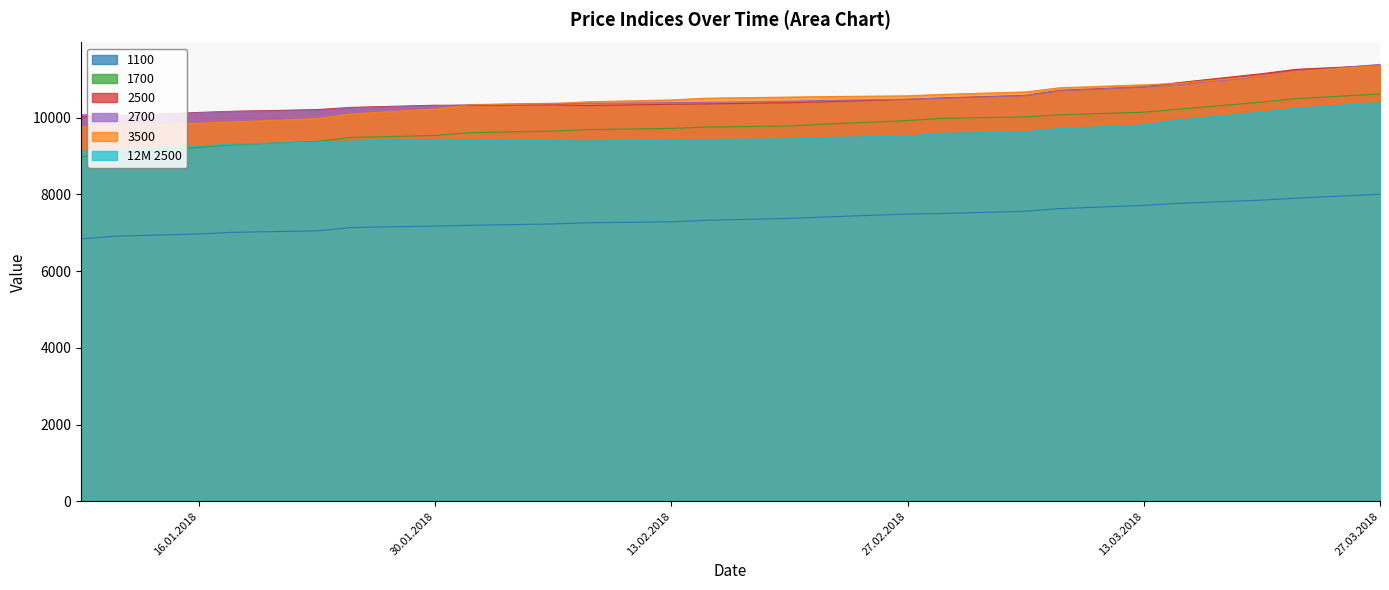

Which series has the largest range (max minus min)?

1700